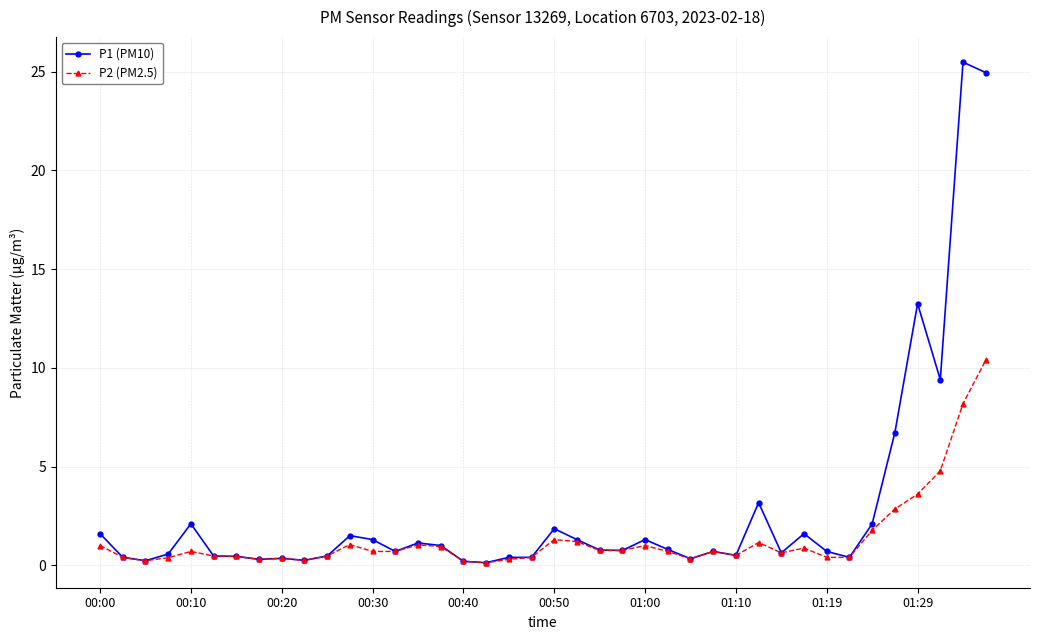

Which series has the largest range (max minus min)?

P1 (PM10)